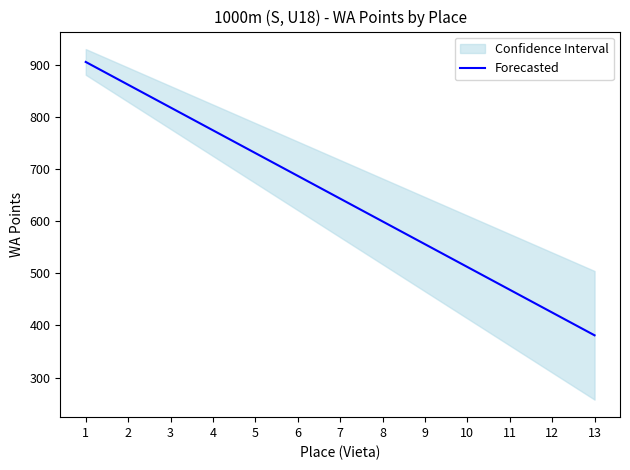

How many lines are shown in the chart?

1